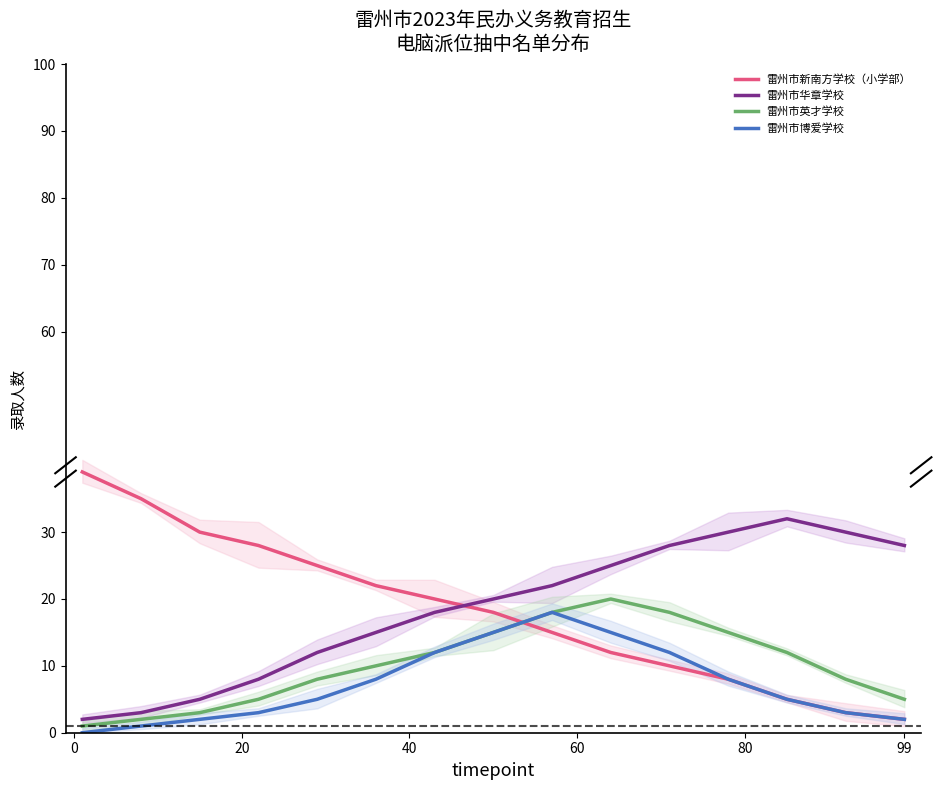

True or false: 雷州市华章学校 and 雷州市英才学校 intersect in this chart.

False